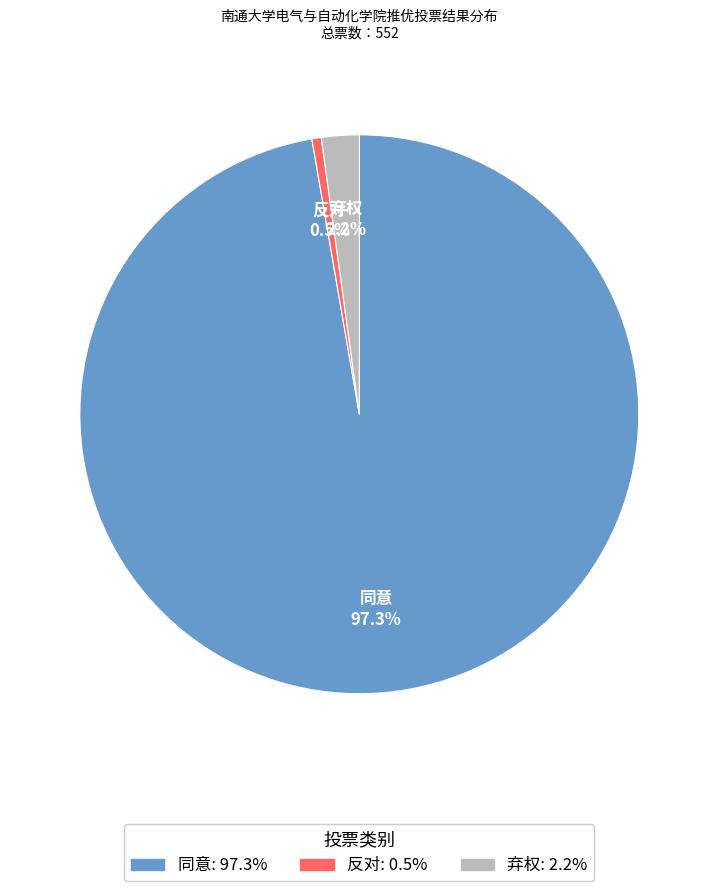

Does any single category account for the majority?

Yes